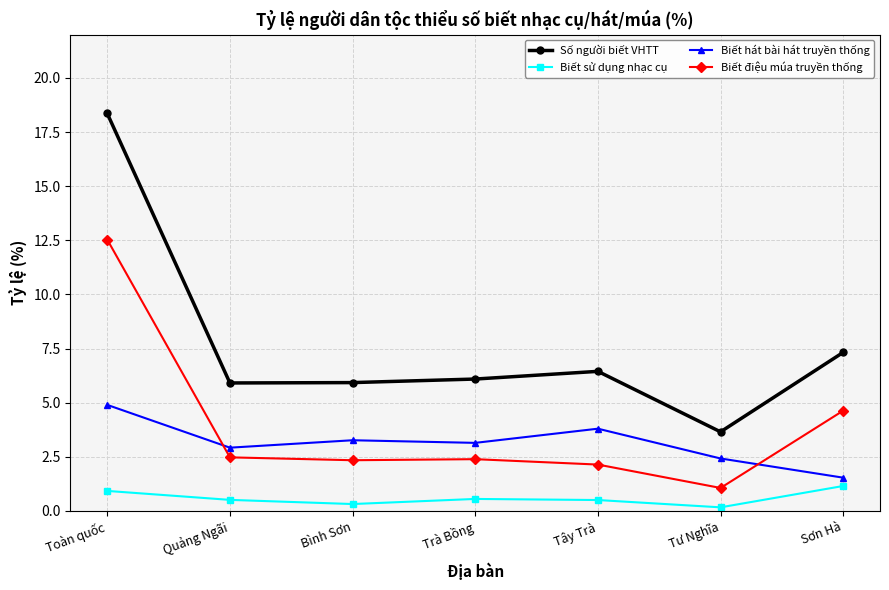

At which category is the sum across all series the highest?

Toàn quốc